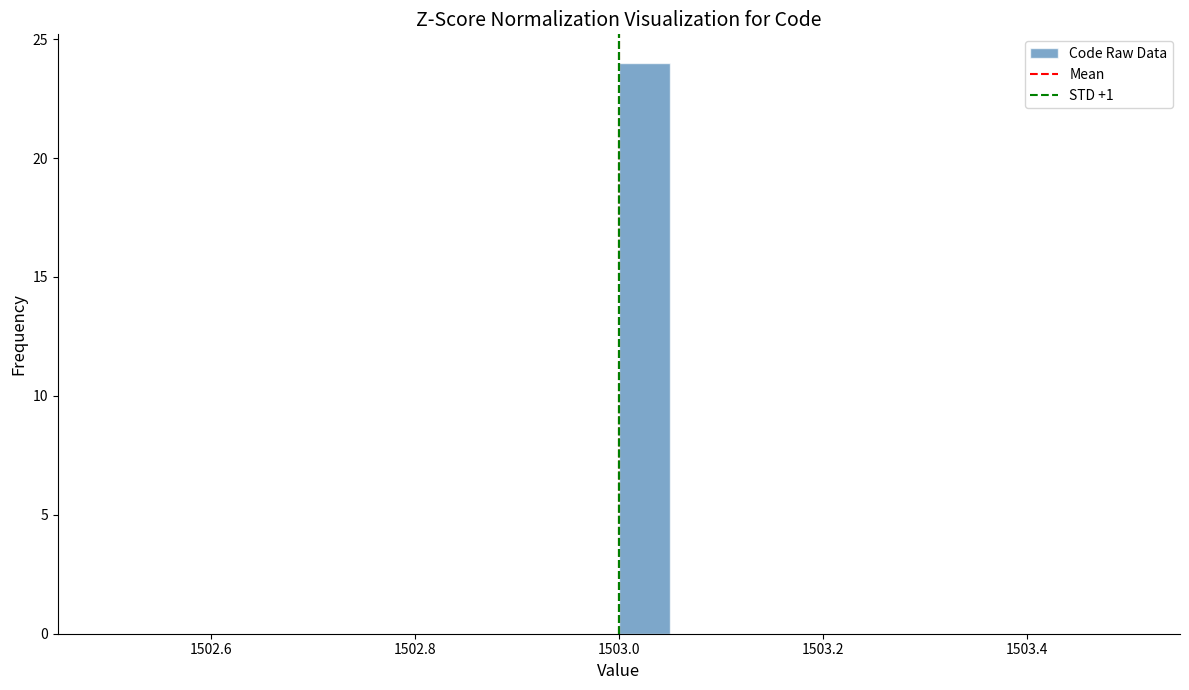

Around what value on the x-axis is the tallest bar? Give the approximate position of its centre, as read against the axis.

1503.02